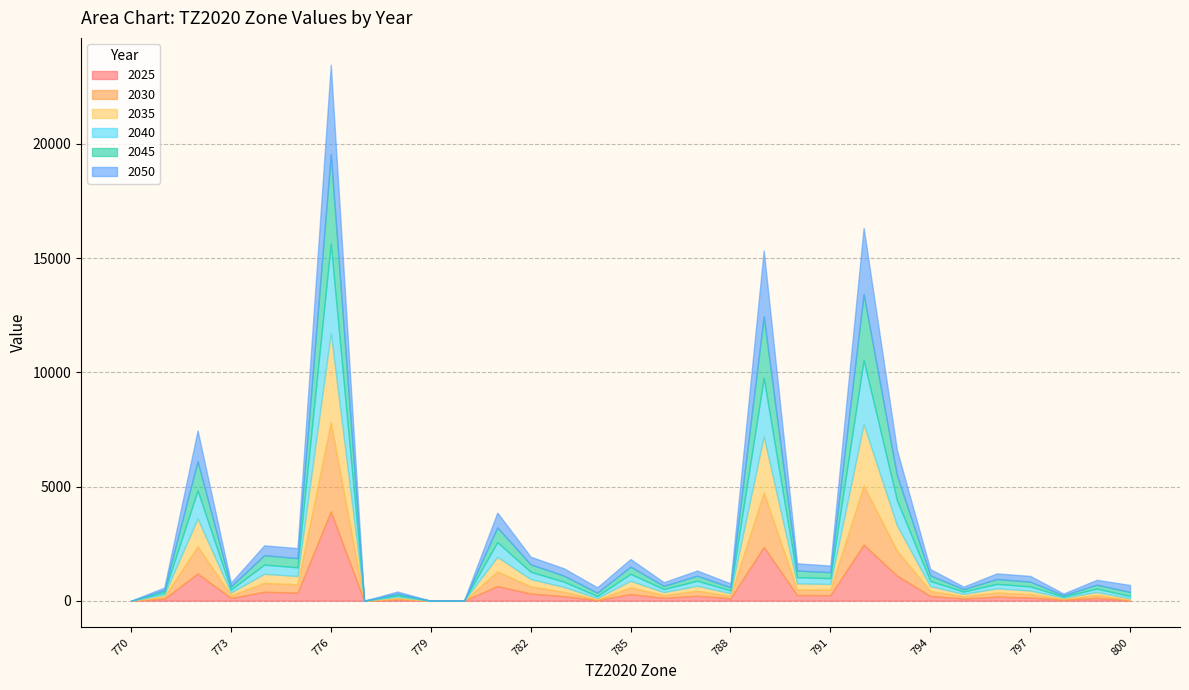

The 2030 series shows 1438.5 at 780. True or false?

False